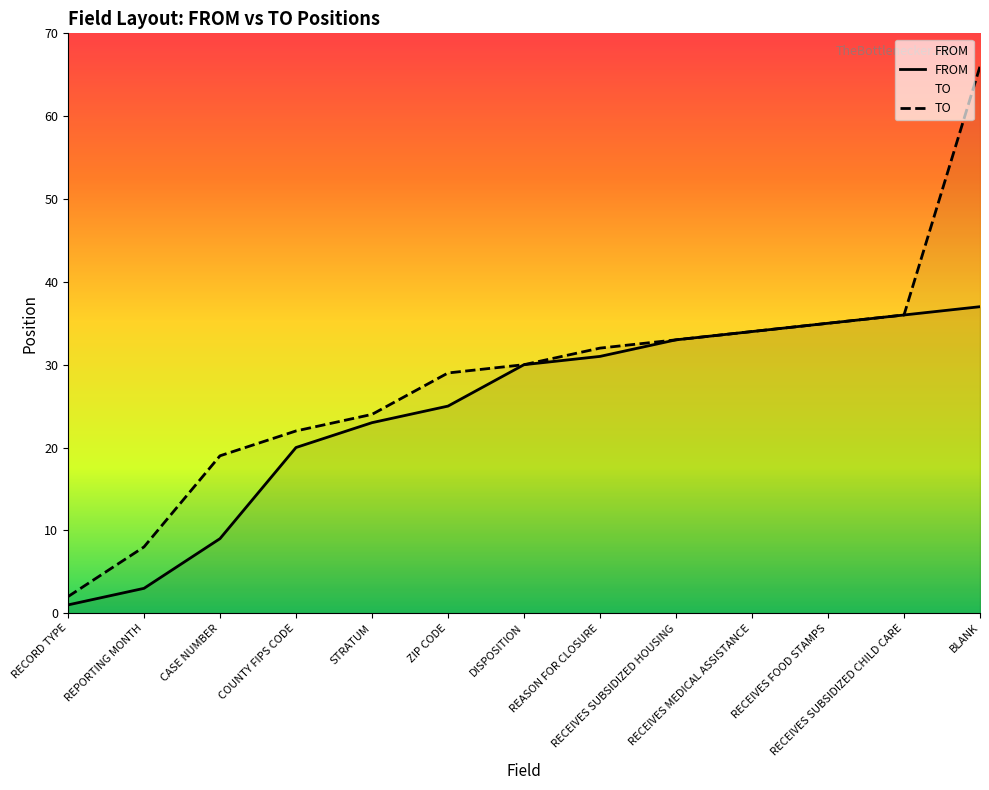

True or false: TO and FROM intersect in this chart.

False